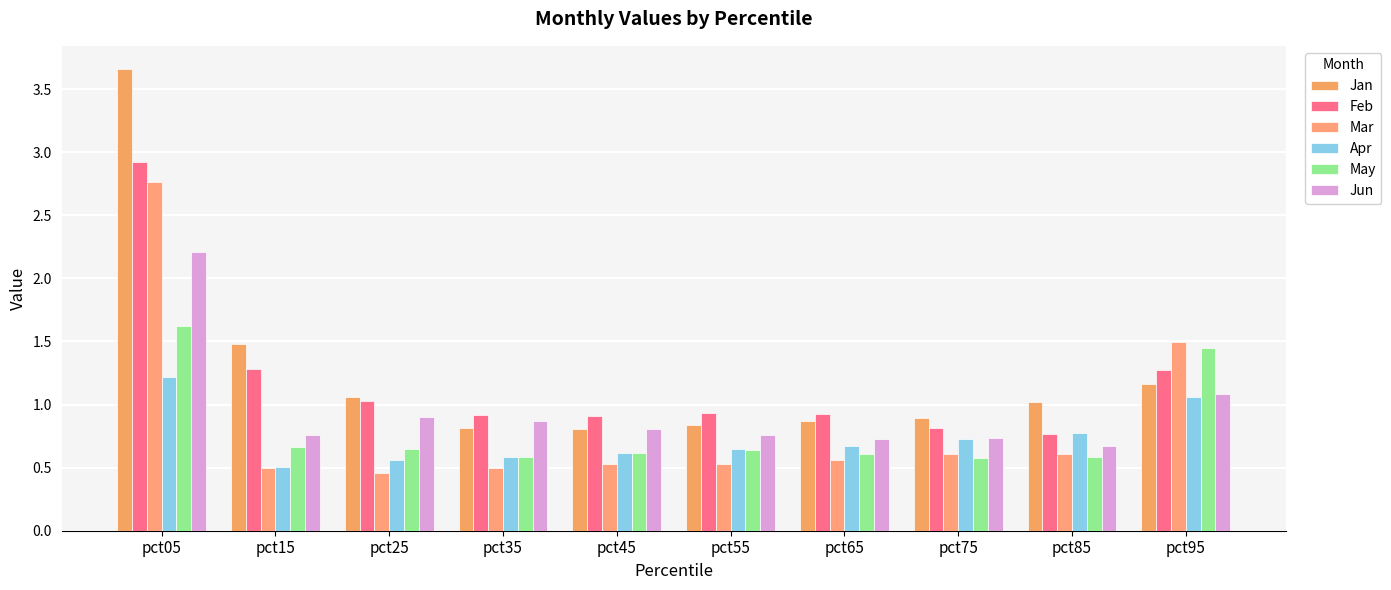

The value of Mar at pct05 is 2.8. True or false?

True